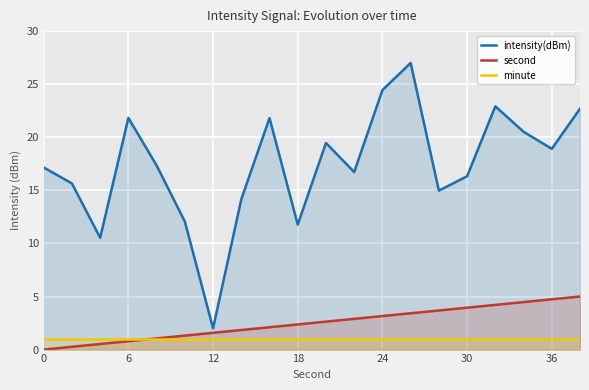

True or false: second has more than 2 points higher than both neighbors.

False